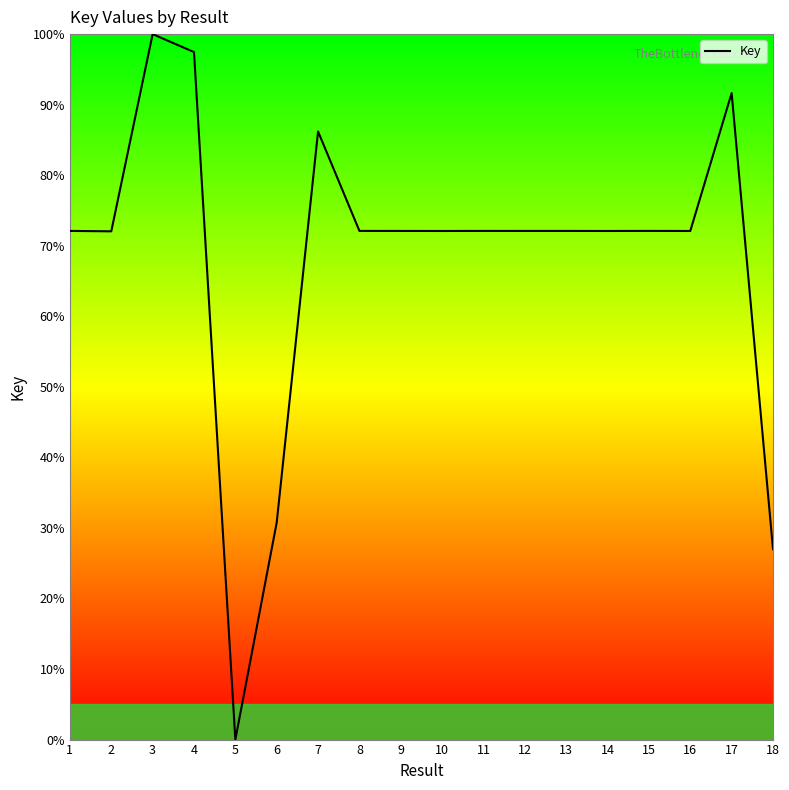

The chart shows a value of 59.0 at 7. True or false?

False